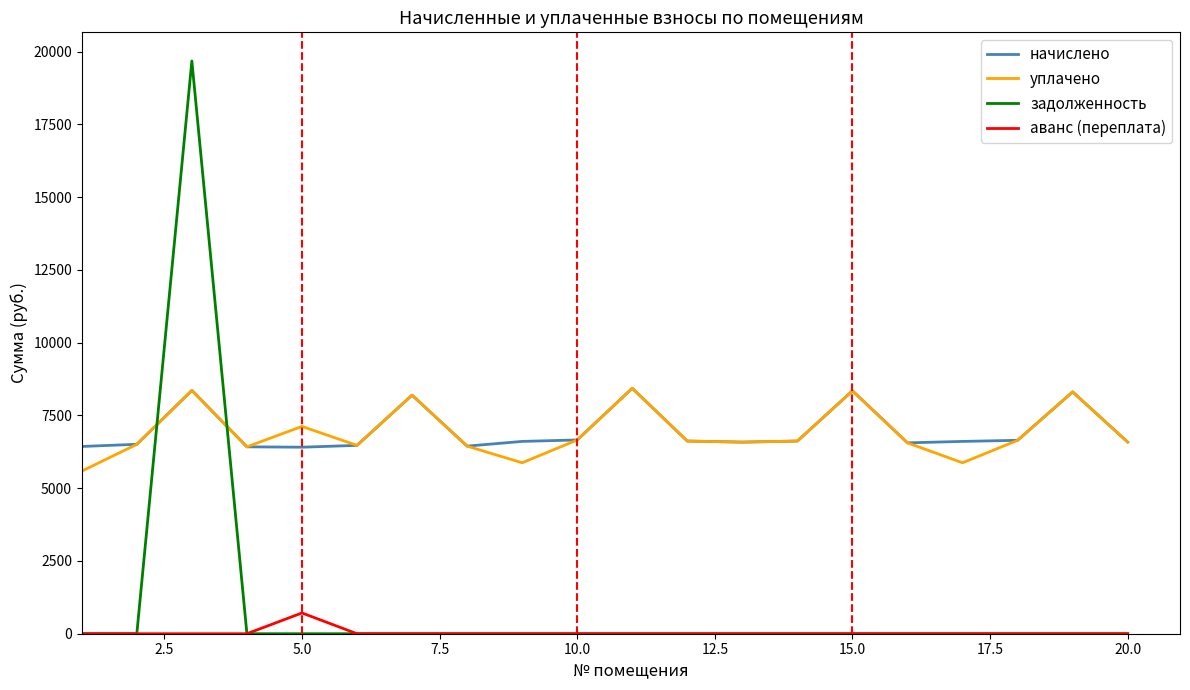

True or false: задолженность and начислено cross at least once.

True